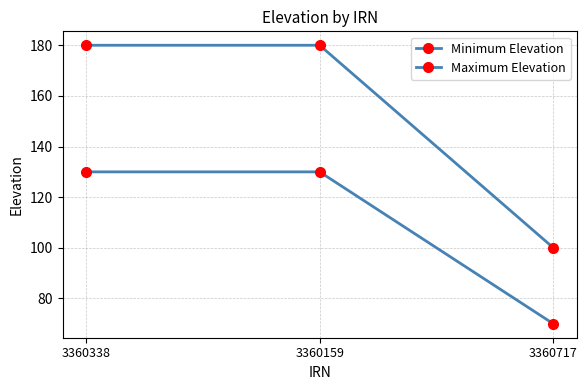

Does the chart have visible grid lines?

Yes